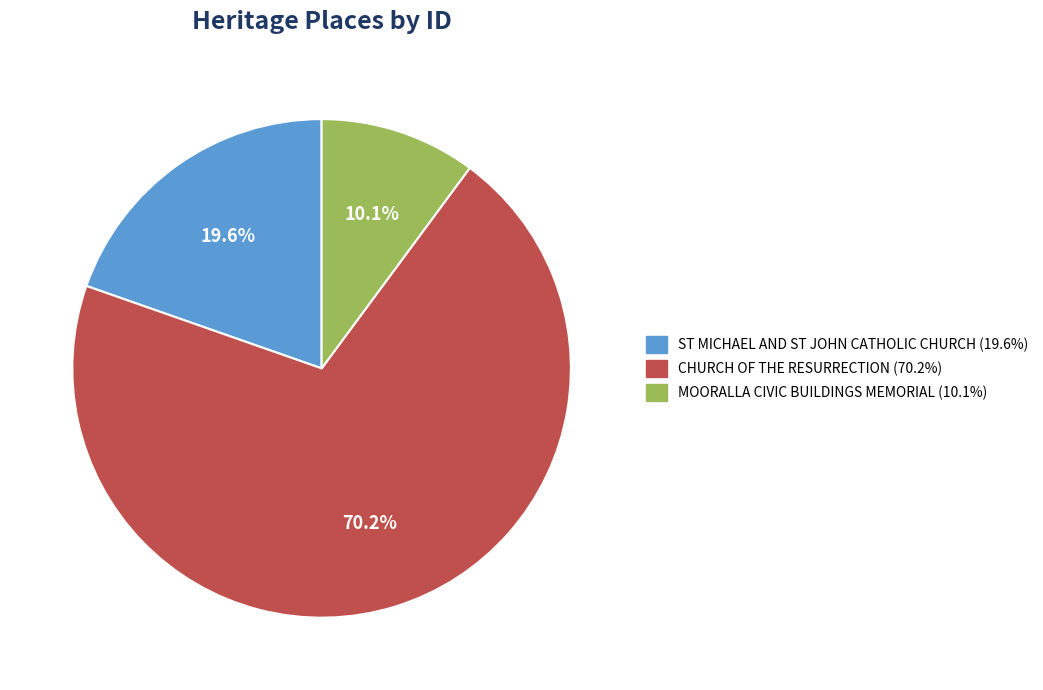

Rank the categories by value from highest to lowest.

CHURCH OF THE RESURRECTION, ST MICHAEL AND ST JOHN CATHOLIC CHURCH, MOORALLA CIVIC BUILDINGS MEMORIAL